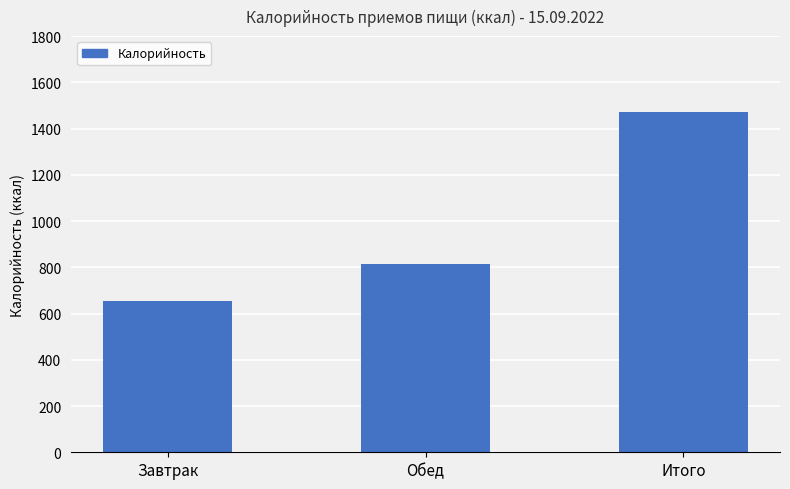

Reading left to right, list all the values displayed in this chart.

Завтрак=656	Обед=816	Итого=1472